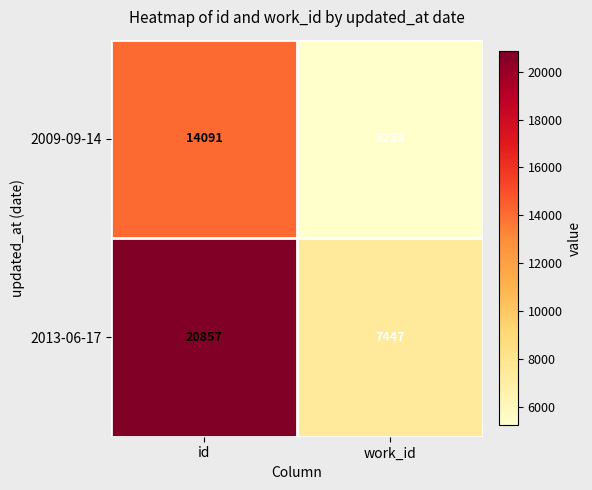

The value of 2009-09-14 at work_id is 5233. True or false?

True